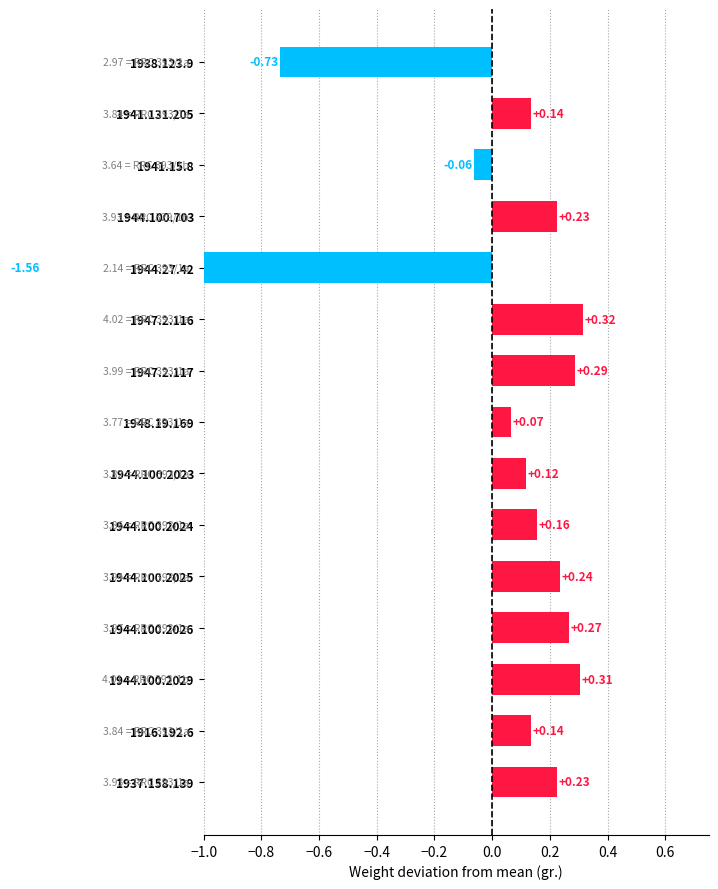

What is the change in value from 1938.123.9 to 1937.158.139?

+1.0